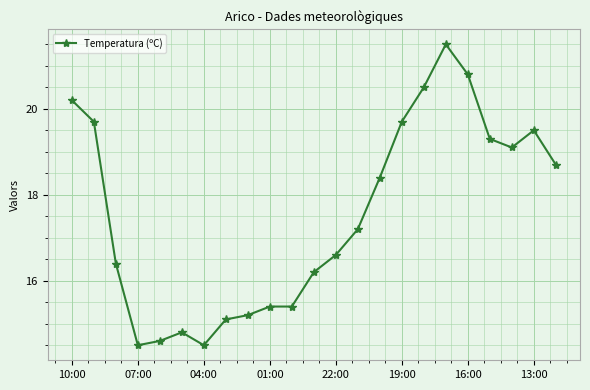

What is the sum of all values?

403.3